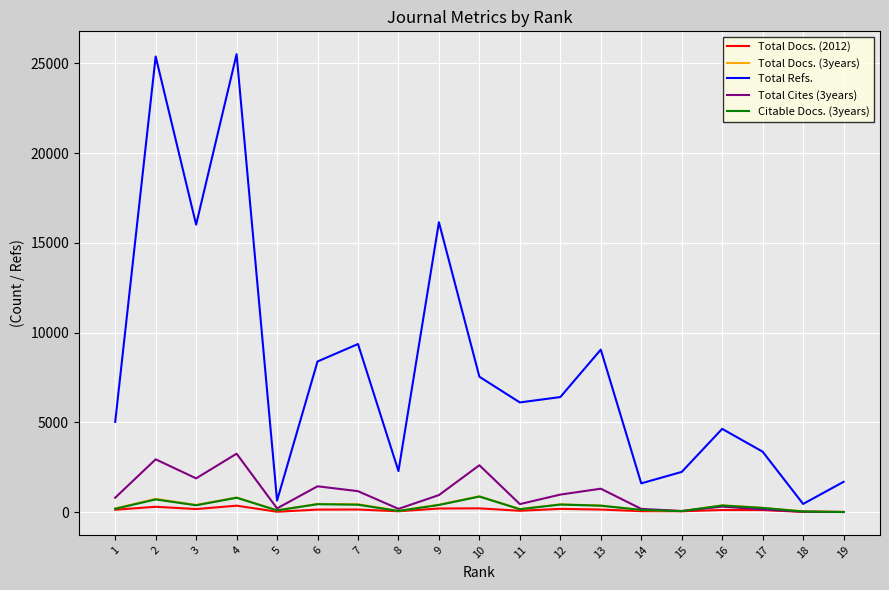

Which category has the highest value in the Total Cites (3years) series?

4